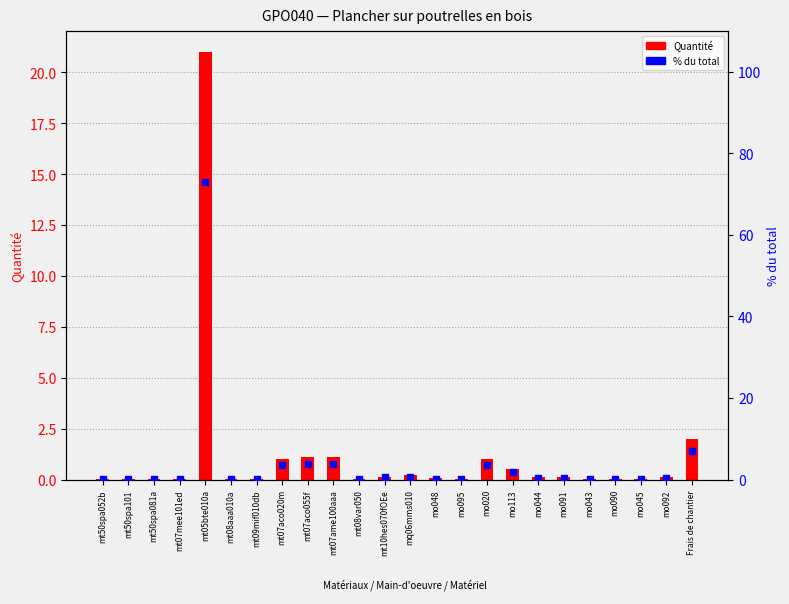

What are all the series names shown in the legend?

Quantité, % du total